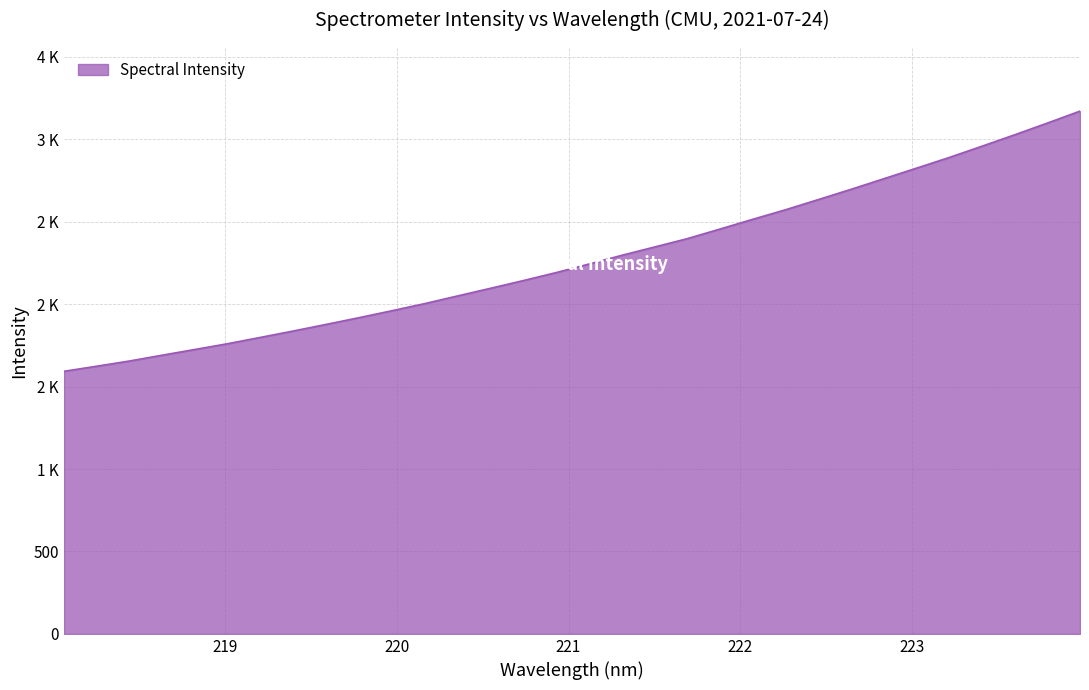

Rank the categories by value from lowest to highest.

218.0596, 218.2508, 218.442, 218.6332, 218.8244, 219.0156, 219.2067, 219.3979, 219.589, 219.7801, 219.9712, 220.1623, 220.3533, 220.5444, 220.7354, 220.9264, 221.1174, 221.3083, 221.4993, 221.6902, 221.8812, 222.0721, 222.263, 222.4538, 222.6447, 222.8355, 223.0264, 223.2172, 223.408, 223.5987, 223.7895, 223.9802